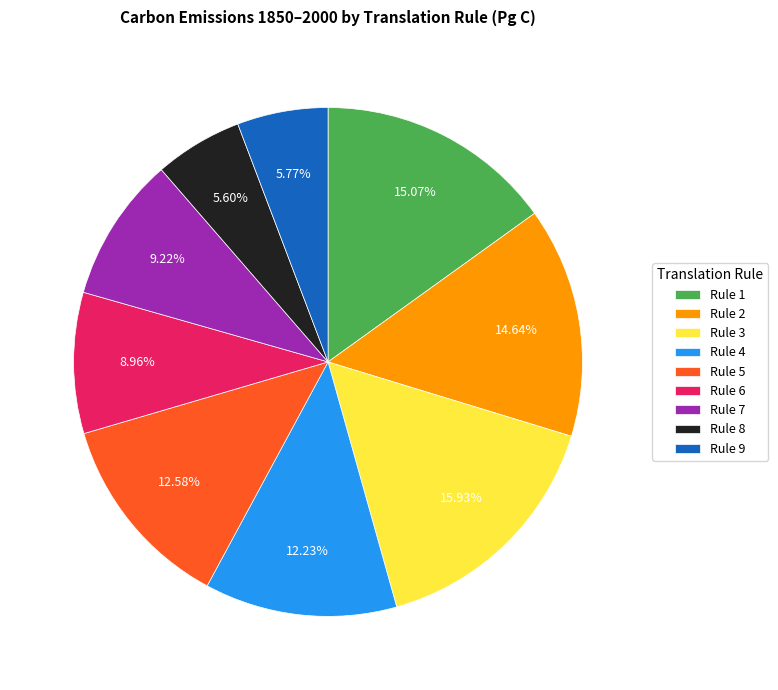

Which has a higher value, Rule 1 or Rule 3?

Rule 3